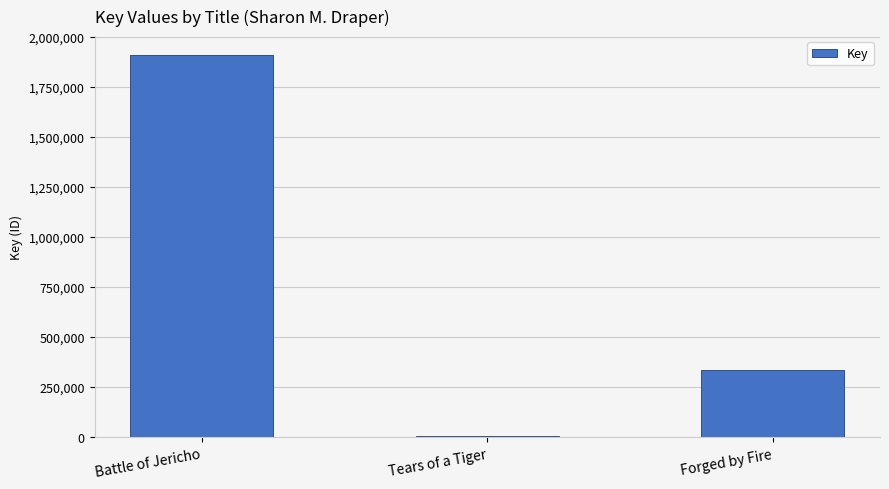

What is the sum of the values at Battle of Jericho and Forged by Fire?

2244618